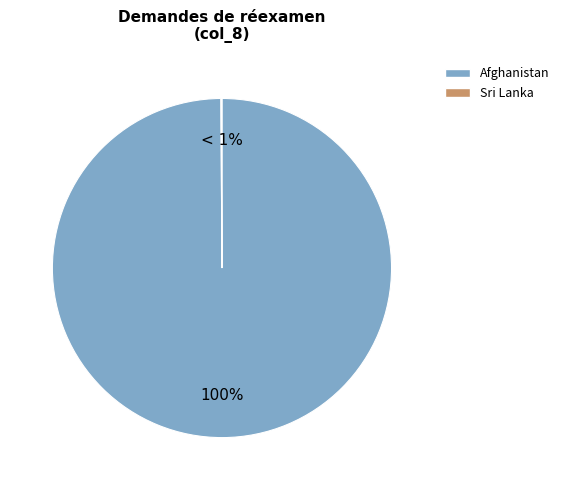

What is the smallest slice in the pie chart?

Sri Lanka